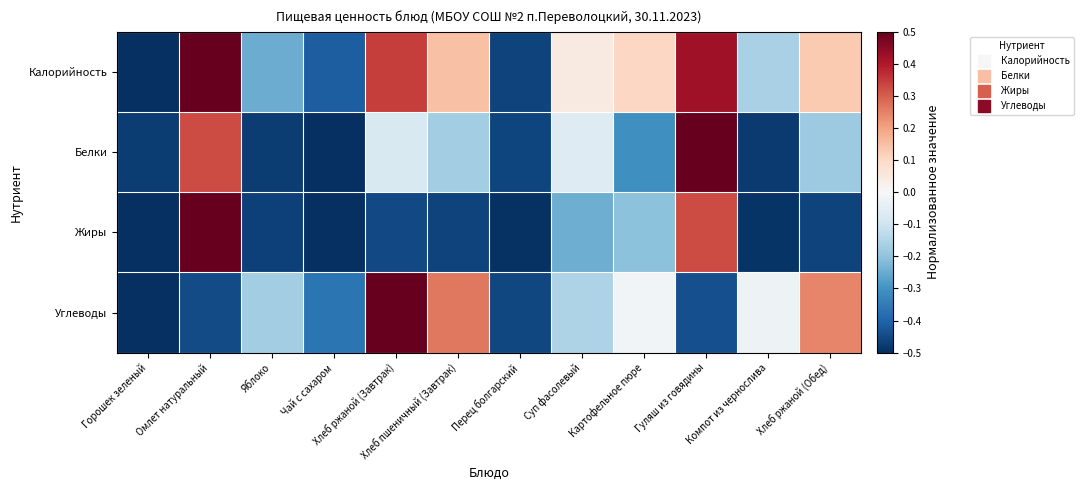

Reading left to right, extract all data points from this chart.

Калорийность: Горошек зеленый=-0.5	Омлет натуральный=0.5	Яблоко=-0.2	Чай с сахаром=-0.4	Хлеб ржаной (Завтрак)=0.3	Хлеб пшеничный (Завтрак)=0.1	Перец болгарский=-0.5	Суп фасолевый=0.0	Картофельное пюре=0.1	Гуляш из говядины=0.4	Компот из чернослива=-0.2	Хлеб ржаной (Обед)=0.1
Белки: Горошек зеленый=-0.5	Омлет натуральный=0.3	Яблоко=-0.5	Чай с сахаром=-0.5	Хлеб ржаной (Завтрак)=-0.1	Хлеб пшеничный (Завтрак)=-0.2	Перец болгарский=-0.5	Суп фасолевый=-0.1	Картофельное пюре=-0.3	Гуляш из говядины=0.5	Компот из чернослива=-0.5	Хлеб ржаной (Обед)=-0.2
Жиры: Горошек зеленый=-0.5	Омлет натуральный=0.5	Яблоко=-0.5	Чай с сахаром=-0.5	Хлеб ржаной (Завтрак)=-0.5	Хлеб пшеничный (Завтрак)=-0.5	Перец болгарский=-0.5	Суп фасолевый=-0.2	Картофельное пюре=-0.2	Гуляш из говядины=0.3	Компот из чернослива=-0.5	Хлеб ржаной (Обед)=-0.5
Углеводы: Горошек зеленый=-0.5	Омлет натуральный=-0.4	Яблоко=-0.2	Чай с сахаром=-0.4	Хлеб ржаной (Завтрак)=0.5	Хлеб пшеничный (Завтрак)=0.3	Перец болгарский=-0.5	Суп фасолевый=-0.2	Картофельное пюре=-0.0	Гуляш из говядины=-0.4	Компот из чернослива=-0.0	Хлеб ржаной (Обед)=0.2